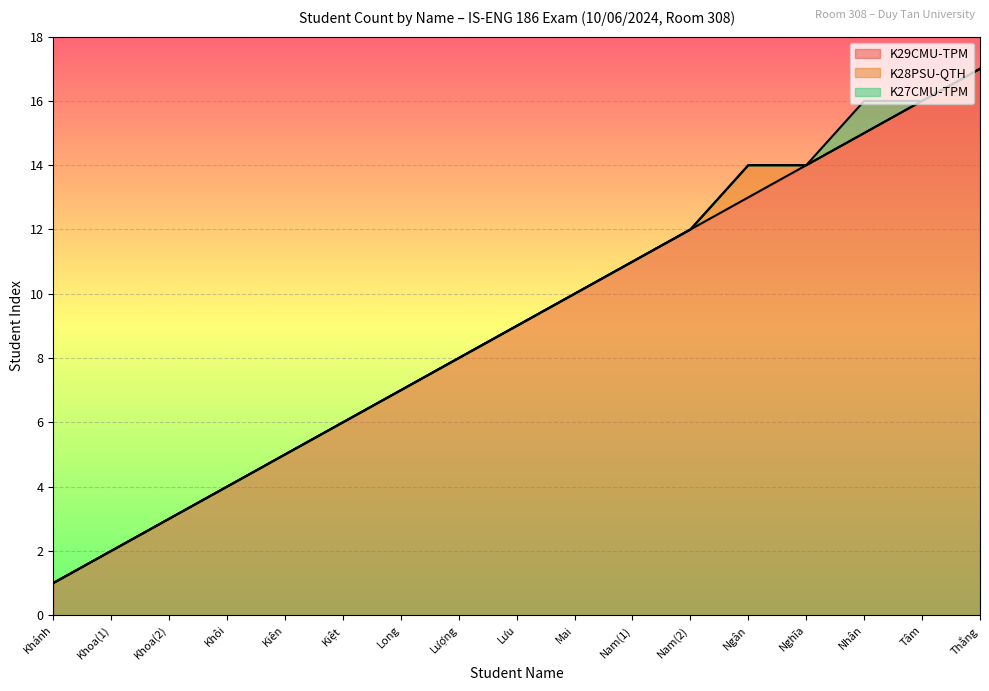

Between Lượng and Tâm, which series saw the biggest shift?

K29CMU-TPM